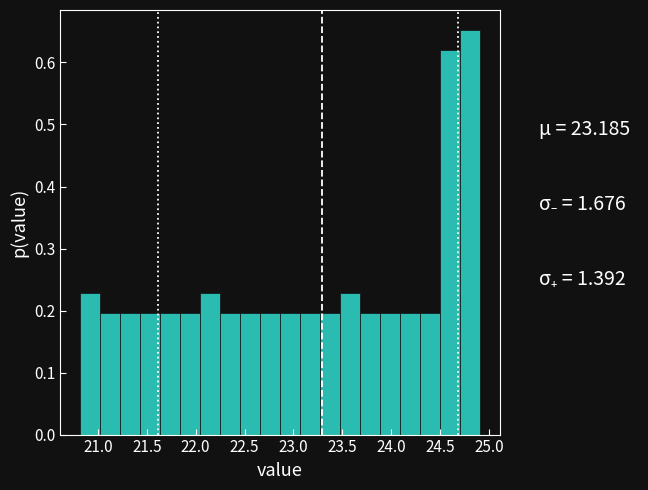

What is the height of the bar covering 23.25 to 23.50 on the x-axis? Neither the bar edges nor the heights are printed on the chart, so give them approximately, as read against the axes.

0.20